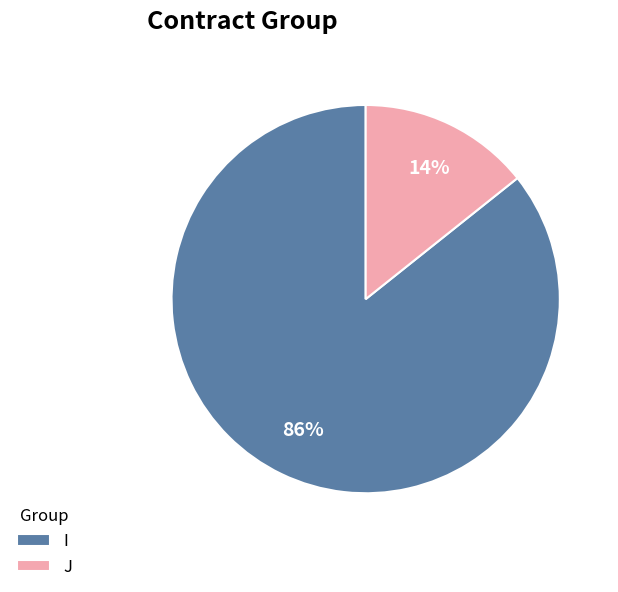

To the nearest percent, what portion does J represent?

14%